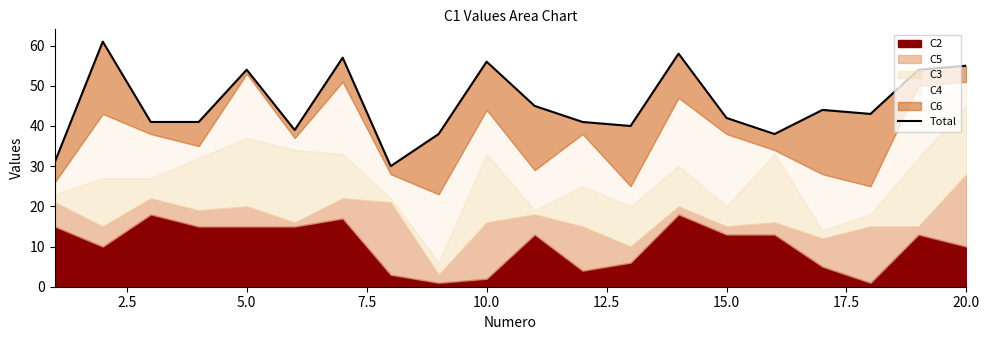

Between 10.0 and 7.5, which is larger?

10.0